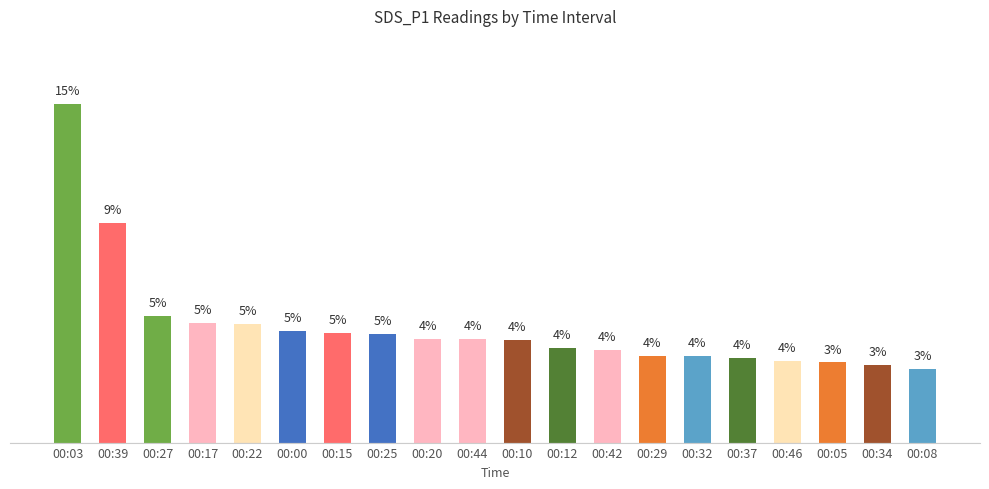

Does the chart contain any negative values?

No